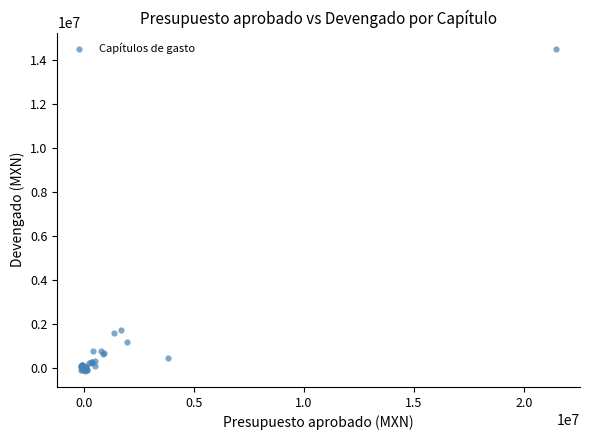

What Y value in the scatter plot is closest to 7198883?

1752396.7